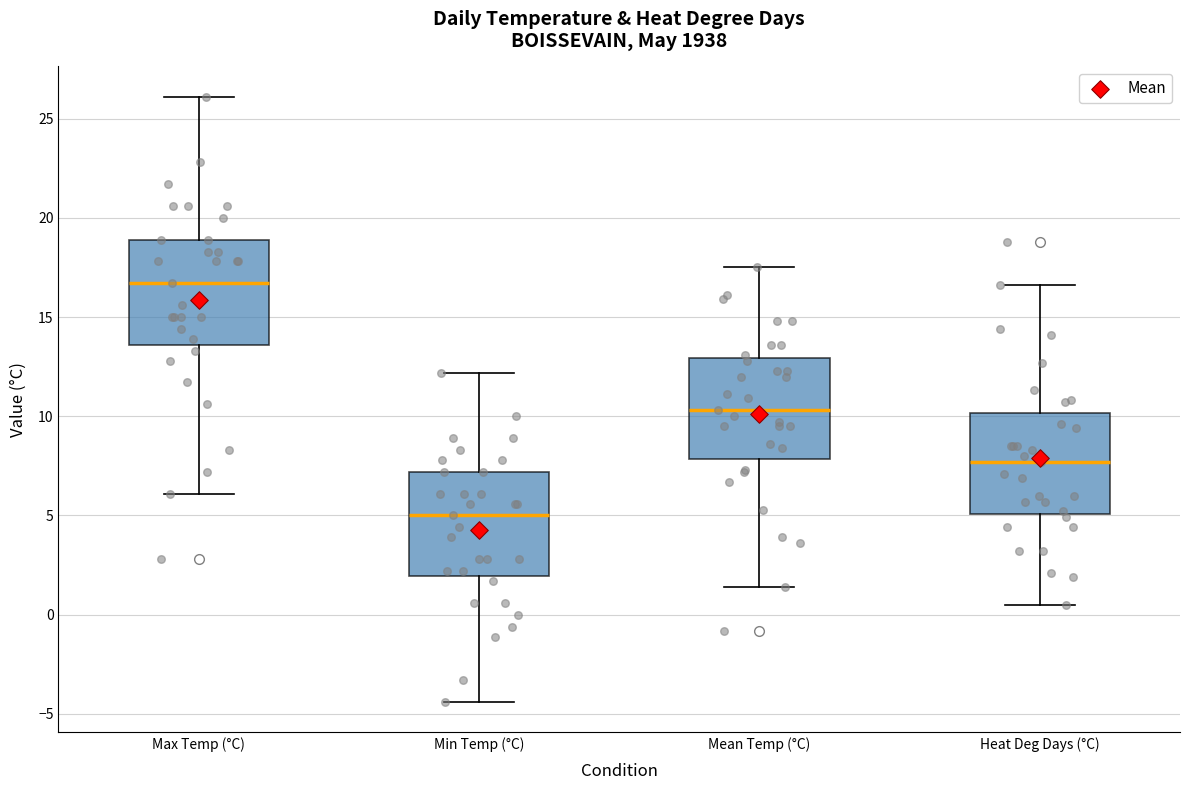

Which box has the highest median line?

Max Temp (°C)